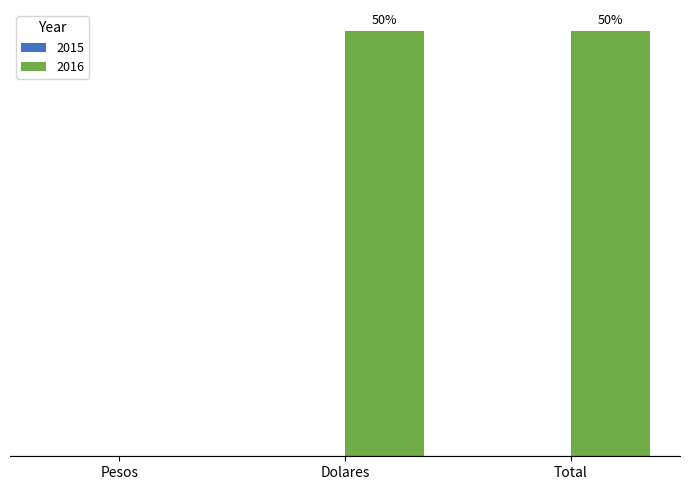

List the labels in order of value, smallest first.

Pesos, Dolares, Total